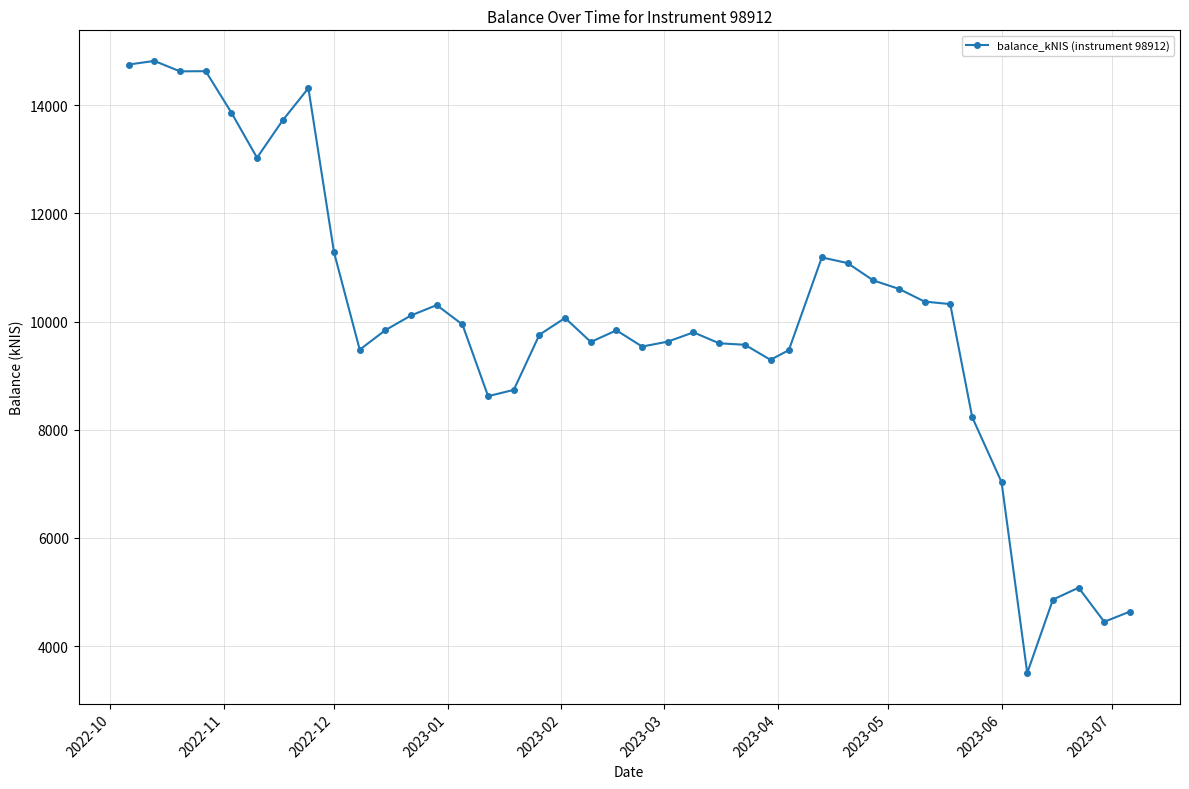

How many data points are less than 9843?

20